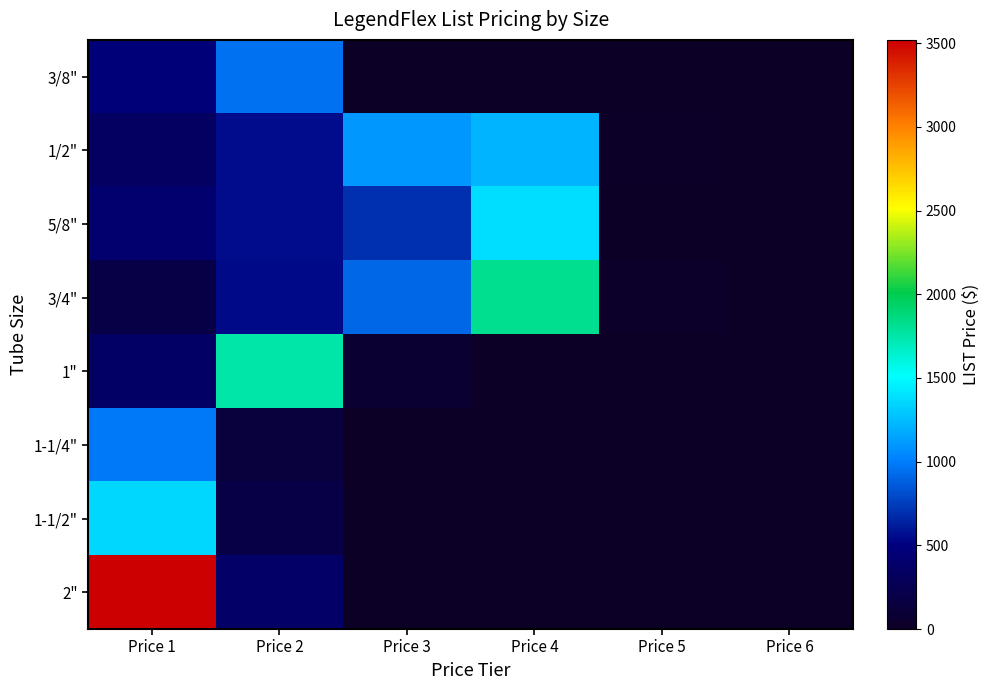

Reading right to left, extract all data points from this chart.

3/8": Price 6=0.0	Price 5=0.0	Price 4=0.0	Price 3=0.0	Price 2=950.8	Price 1=475.4
1/2": Price 6=0.0	Price 5=23.3	Price 4=1217.1	Price 3=1105.5	Price 2=552.7	Price 1=331.7
5/8": Price 6=0.0	Price 5=0.0	Price 4=1381.9	Price 3=692.1	Price 2=552.7	Price 1=414.6
3/4": Price 6=0.0	Price 5=38.4	Price 4=1821.8	Price 3=910.9	Price 2=546.6	Price 1=182.2
1": Price 6=0.0	Price 5=0.0	Price 4=0.0	Price 3=73.8	Price 2=1748.1	Price 1=349.6
1-1/4": Price 6=0.0	Price 5=0.0	Price 4=0.0	Price 3=0.0	Price 2=138.1	Price 1=978.9
1-1/2": Price 6=0.0	Price 5=0.0	Price 4=0.0	Price 3=0.0	Price 2=190.2	Price 1=1354.4
2": Price 6=0.0	Price 5=0.0	Price 4=0.0	Price 3=0.0	Price 2=380.3	Price 1=3520.2